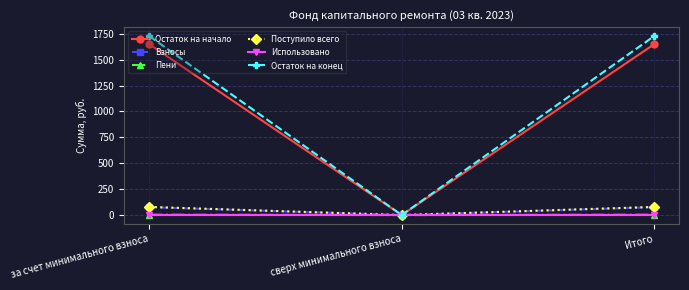

What is the label of the 2nd point from the left?

сверх минимального взноса